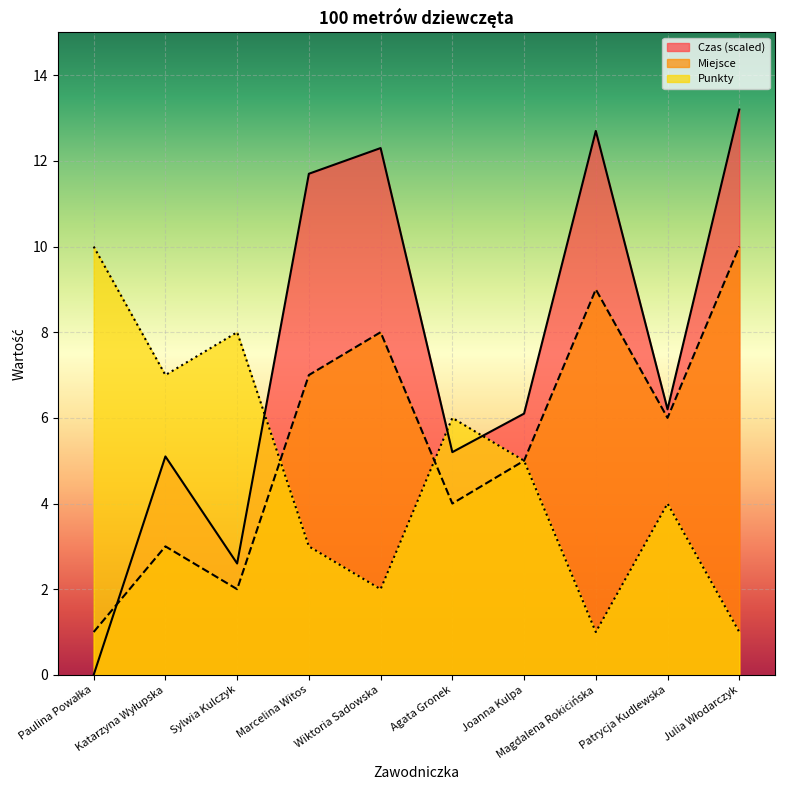

How many series are shown in this chart?

3